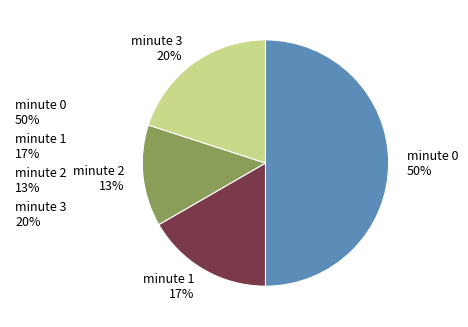

Is the sum of minute 2 13% and minute 1 17% greater than half?

No